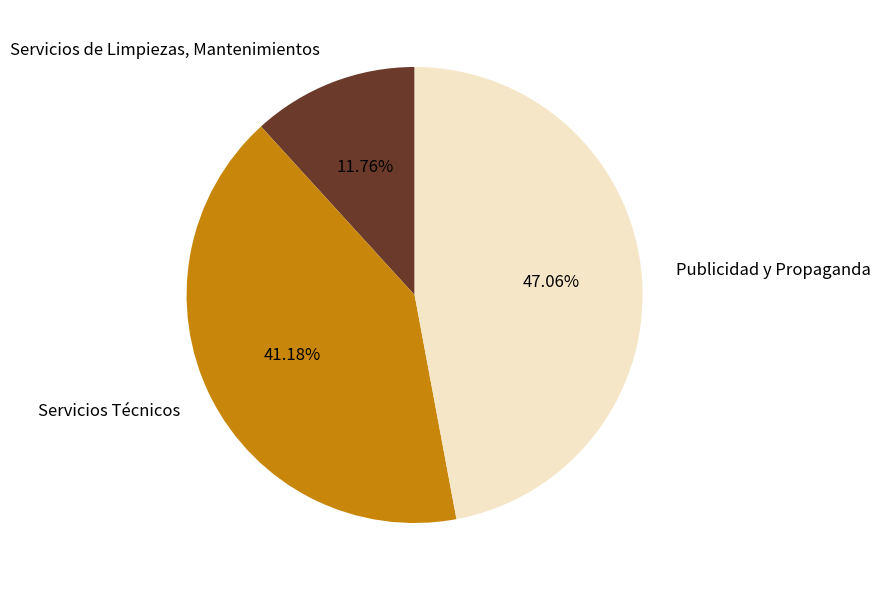

Does Servicios de Limpiezas, Mantenimientos account for over 50% of the chart?

No